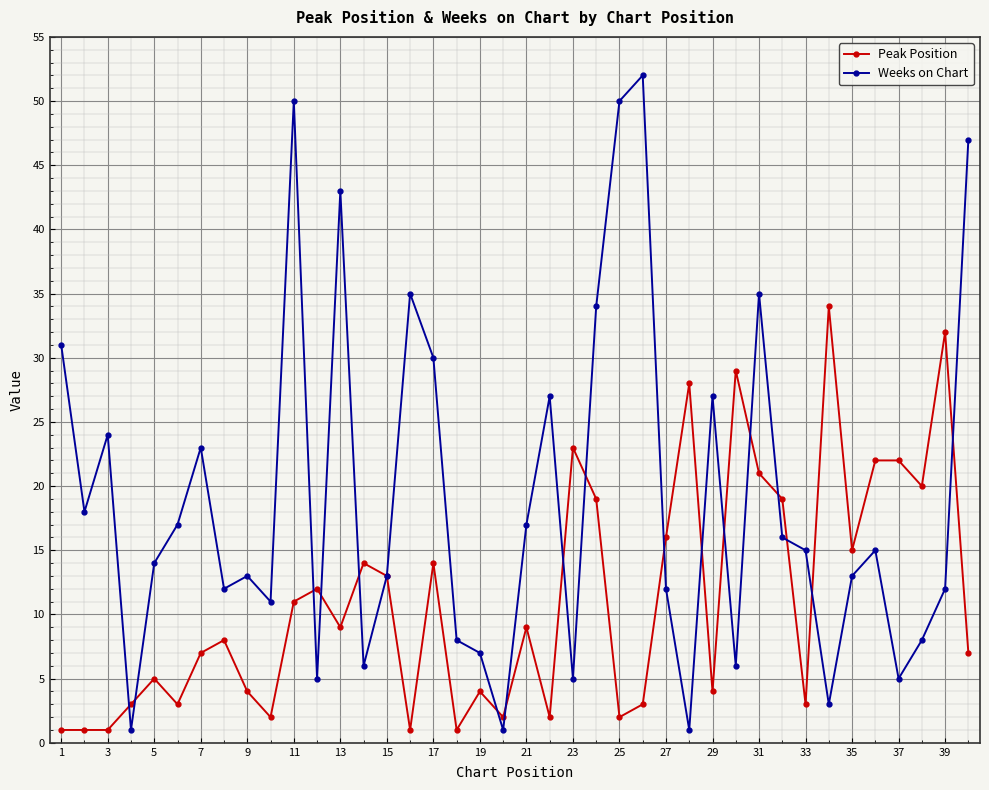

List the series in order of their overall mean, lowest first.

Peak Position, Weeks on Chart